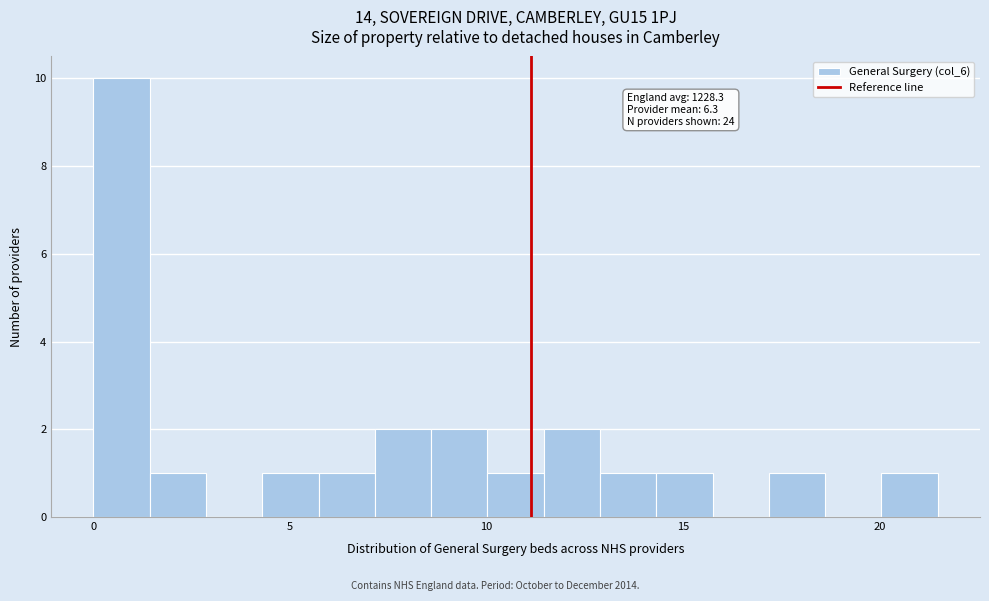

Read against the x-axis, roughly where is the centre of the tallest bar?

0.5